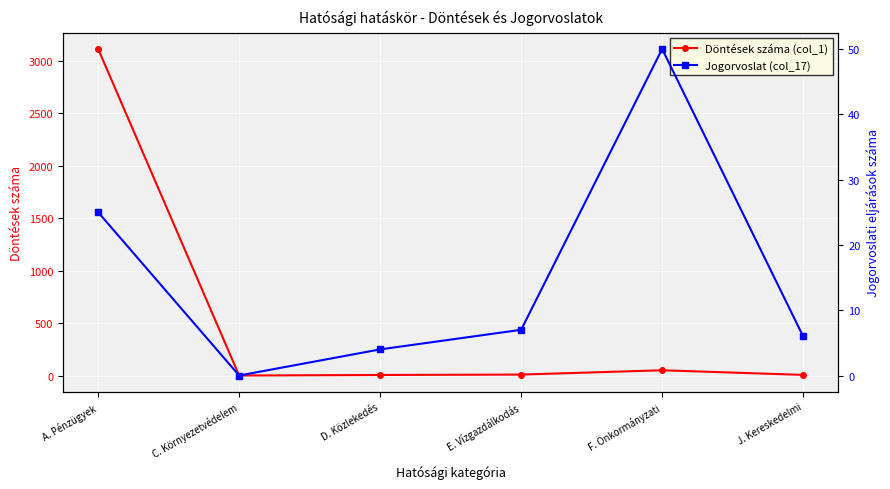

True or false: Jogorvoslat (col_17) and Döntések száma (col_1) intersect in this chart.

False